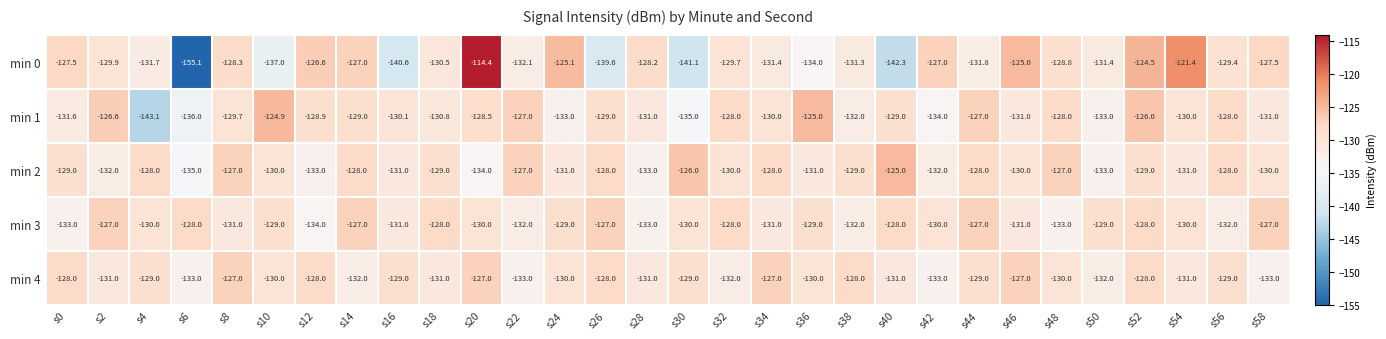

Which series has the largest range (max minus min)?

min 0